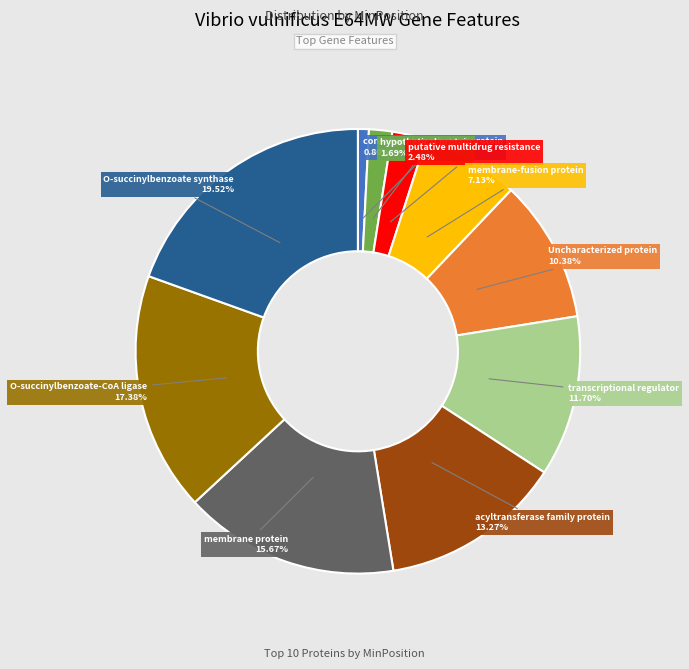

Which has a higher value, transcriptional regulator or hypothetical protein?

transcriptional regulator